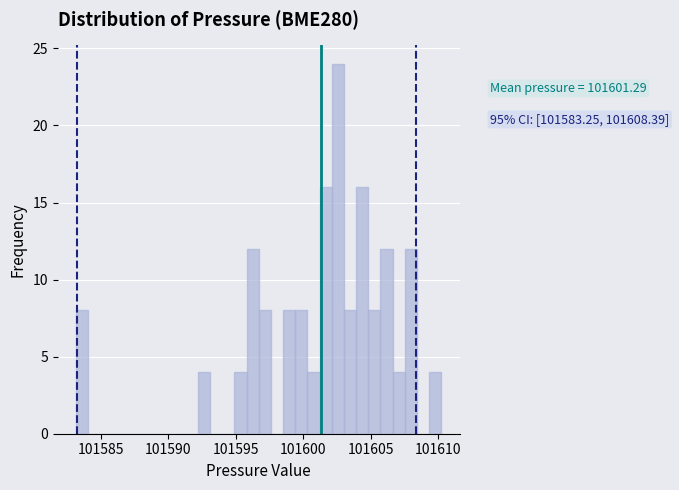

Around what value on the x-axis is the tallest bar? Give the approximate position of its centre, as read against the axis.

101602.5